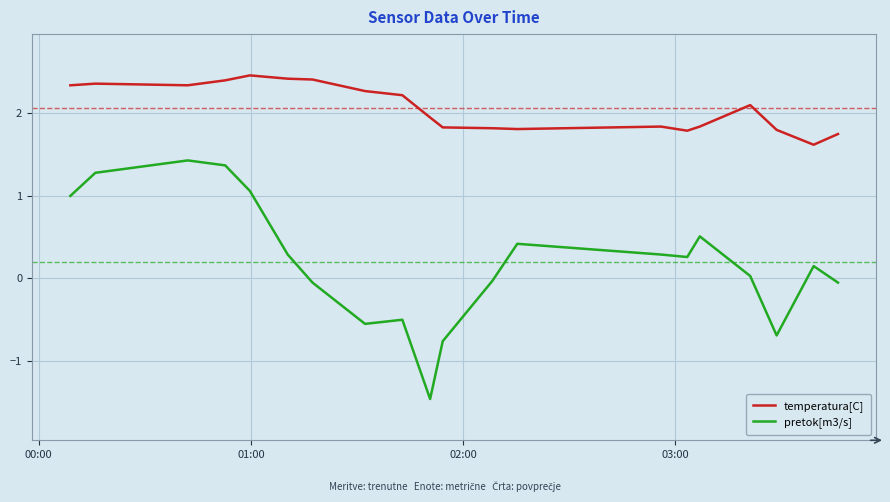

List the series in order of their overall mean, highest first.

temperatura[C], pretok[m3/s]